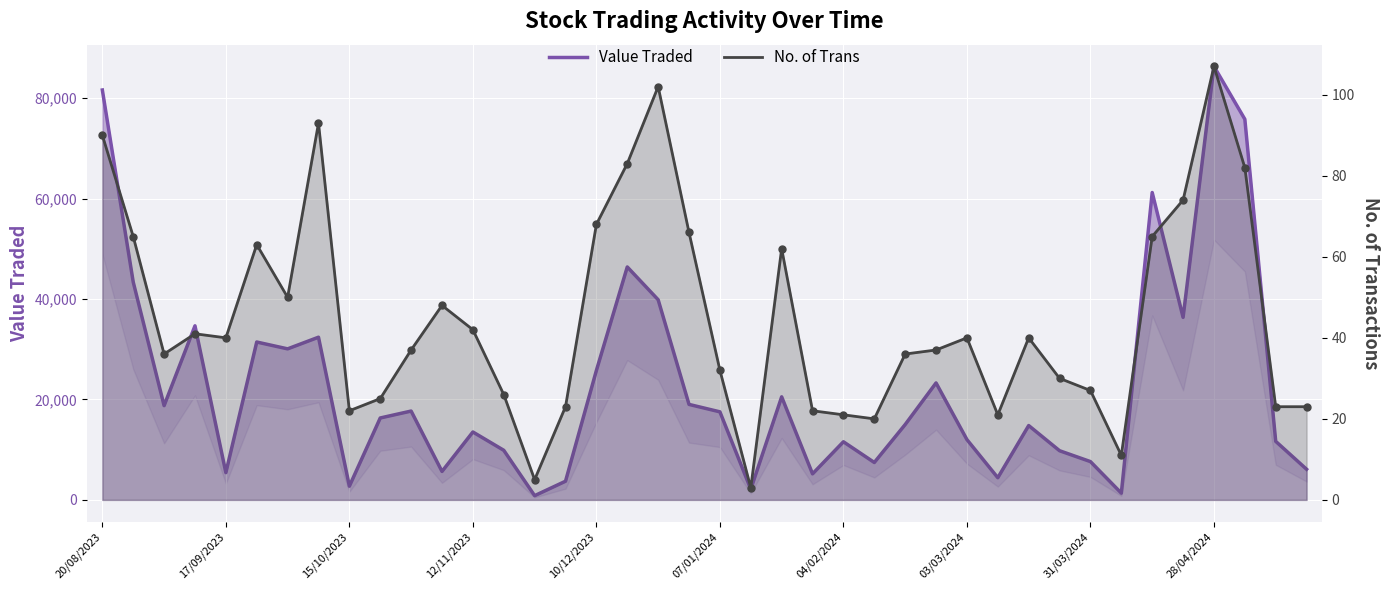

What are all the series names shown in the legend?

Value Traded, No. of Trans